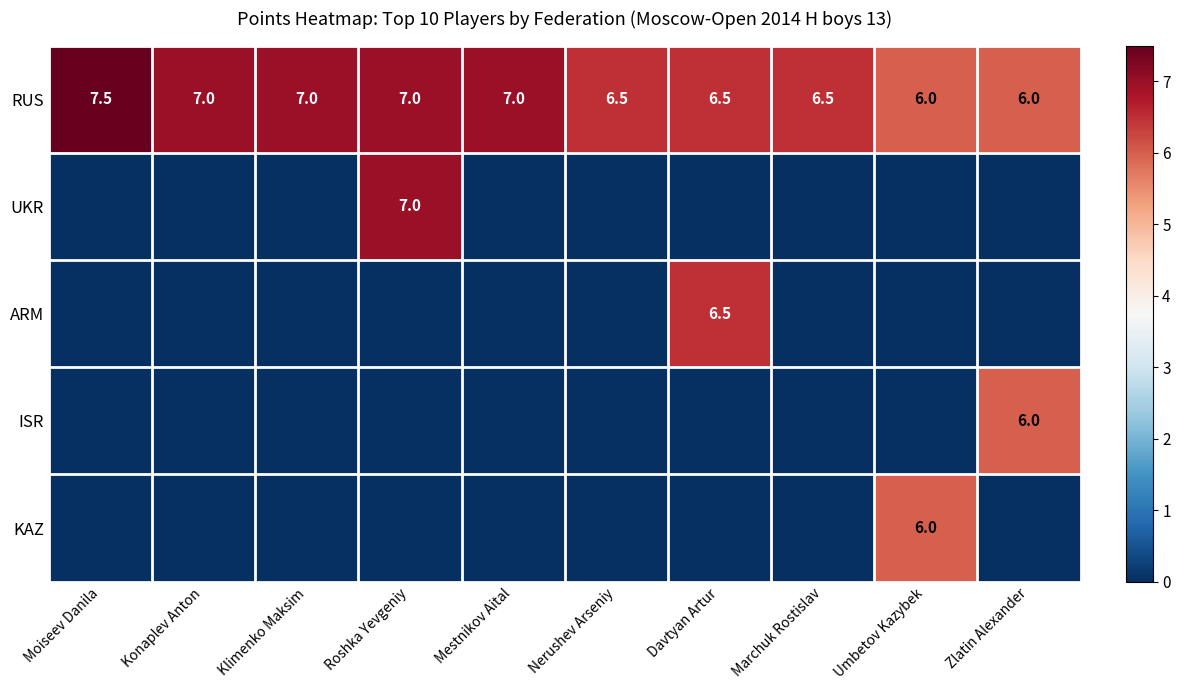

How many values in the RUS series are below 7?

5